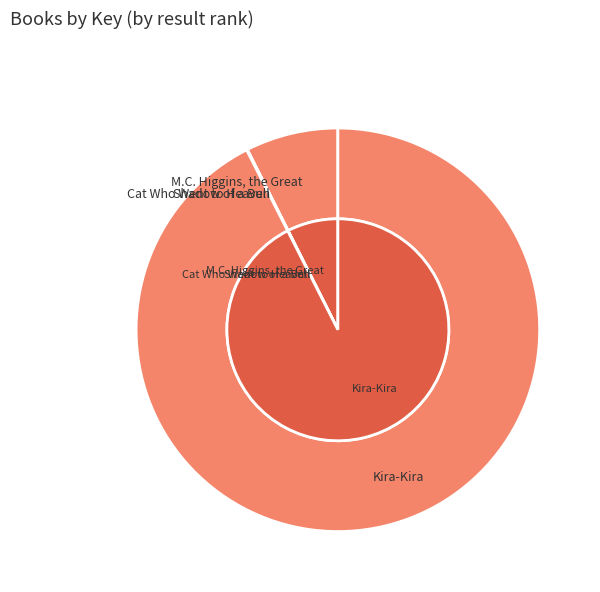

To the nearest percent, what is the difference between the Cat Who Went to Heaven and M.C. Higgins, the Great slice percentages?

7%